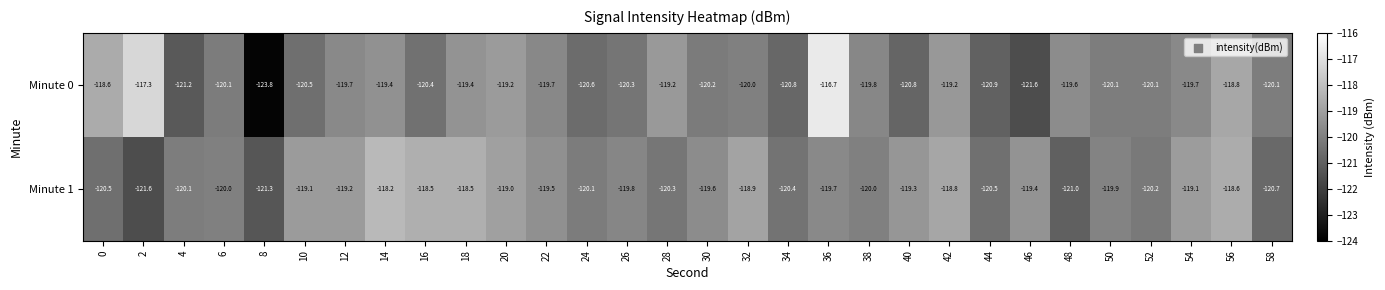

At how many categories does at least one series exceed -117?

1